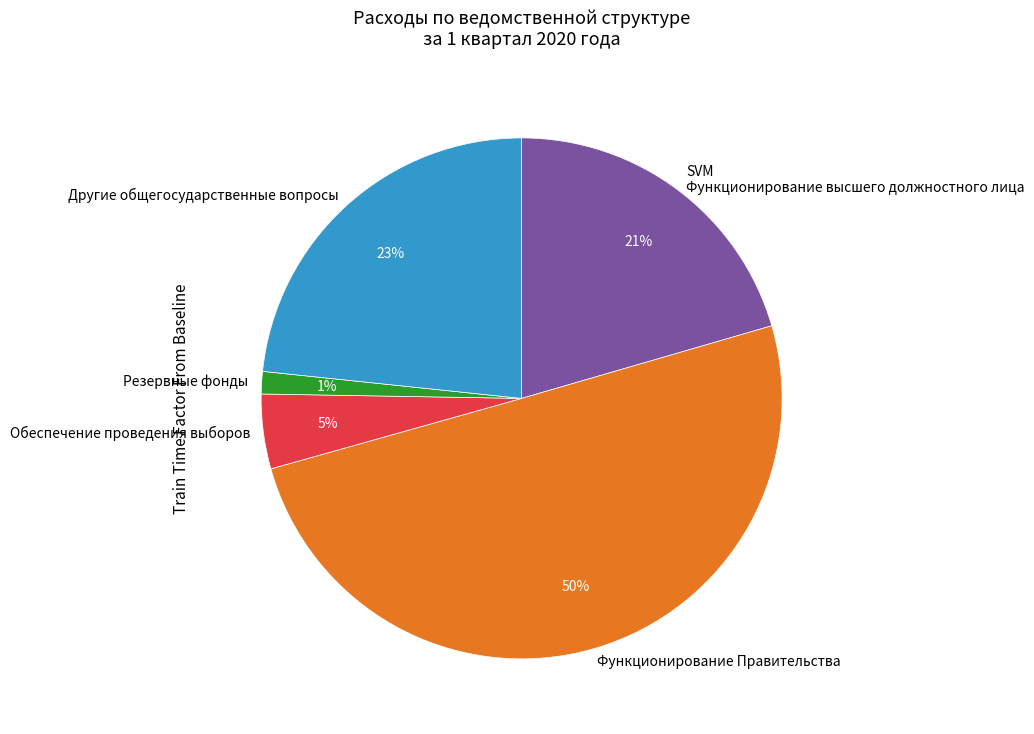

To the nearest percent, what is the difference between the largest and smallest slice percentages?

49%